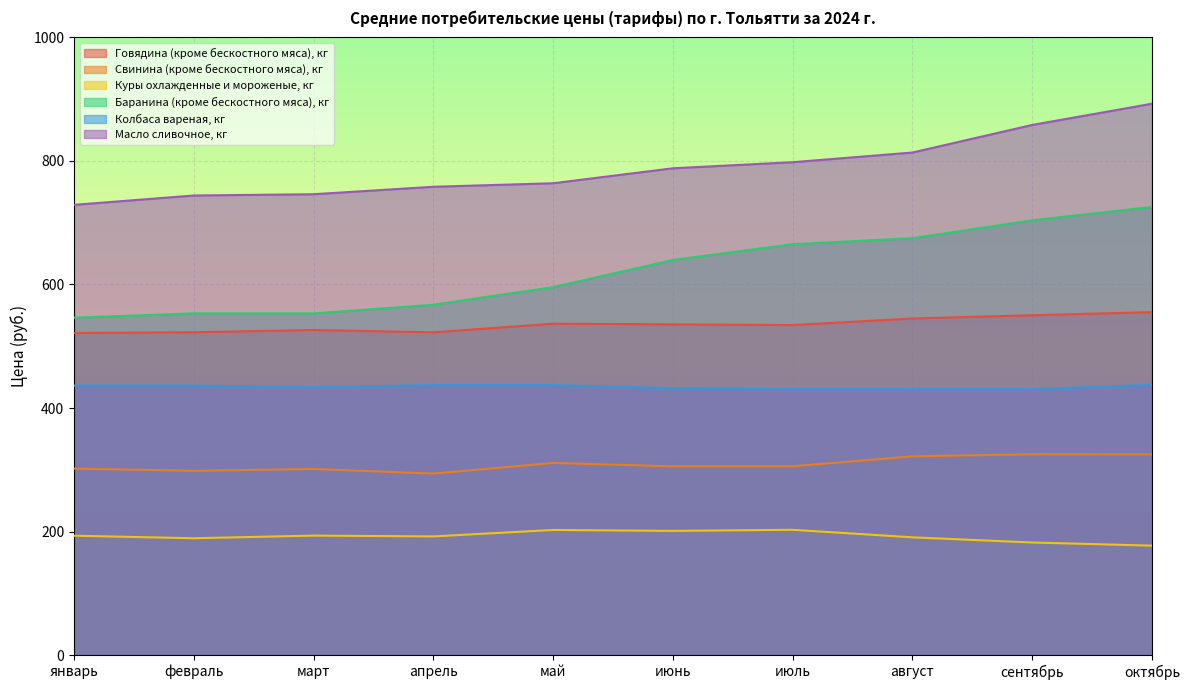

Is the value of Масло сливочное, кг at август greater than the value of Куры охлажденные и мороженые, кг at январь?

Yes